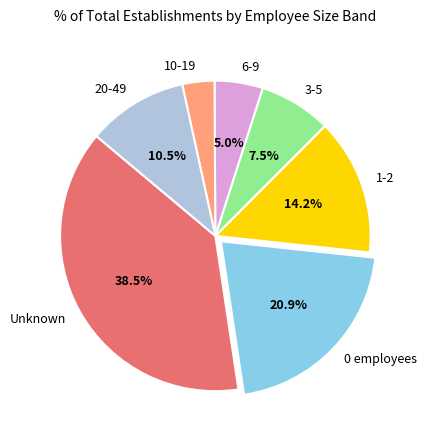

How many segments does this pie chart have?

7